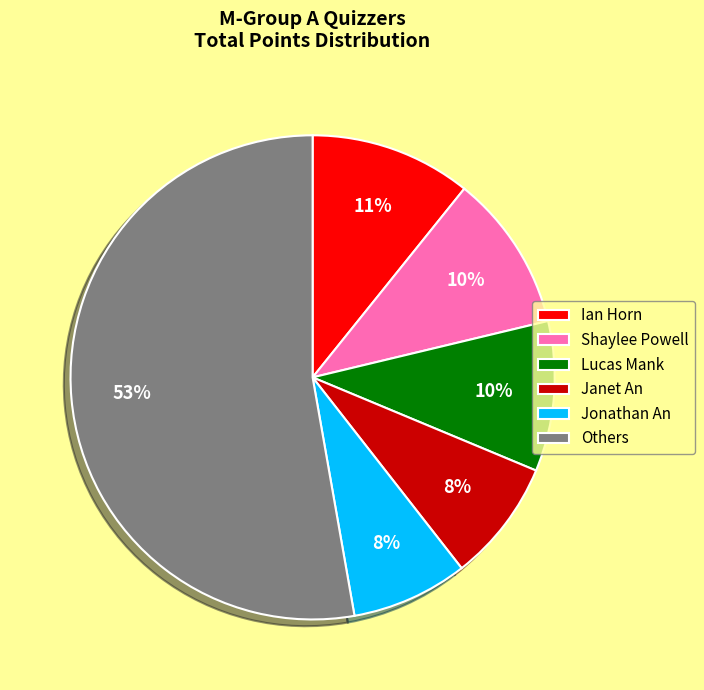

To the nearest percent, what is the combined percentage of Jonathan An and Shaylee Powell?

18%